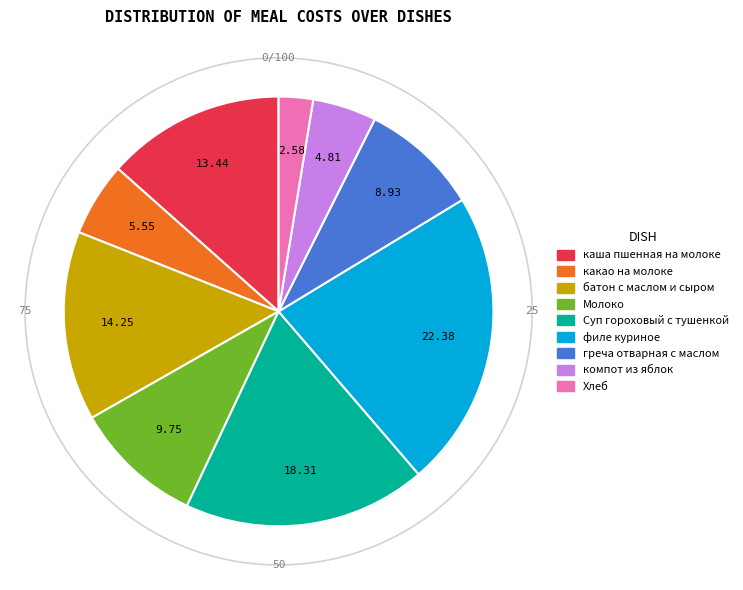

To the nearest percent, what is the average slice percentage?

11%